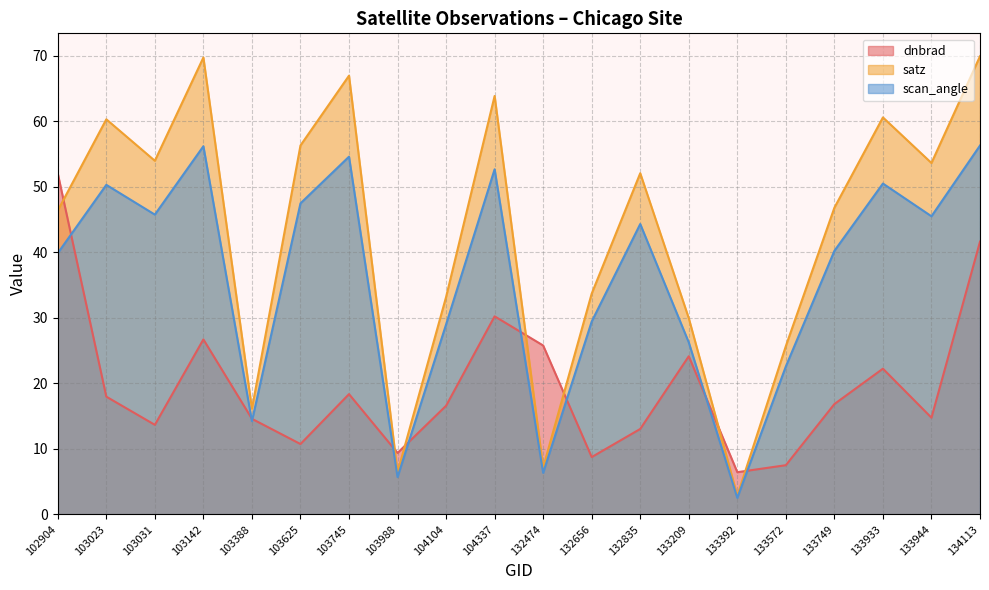

What is the value of the satz point at the 7th from the left?

67.0